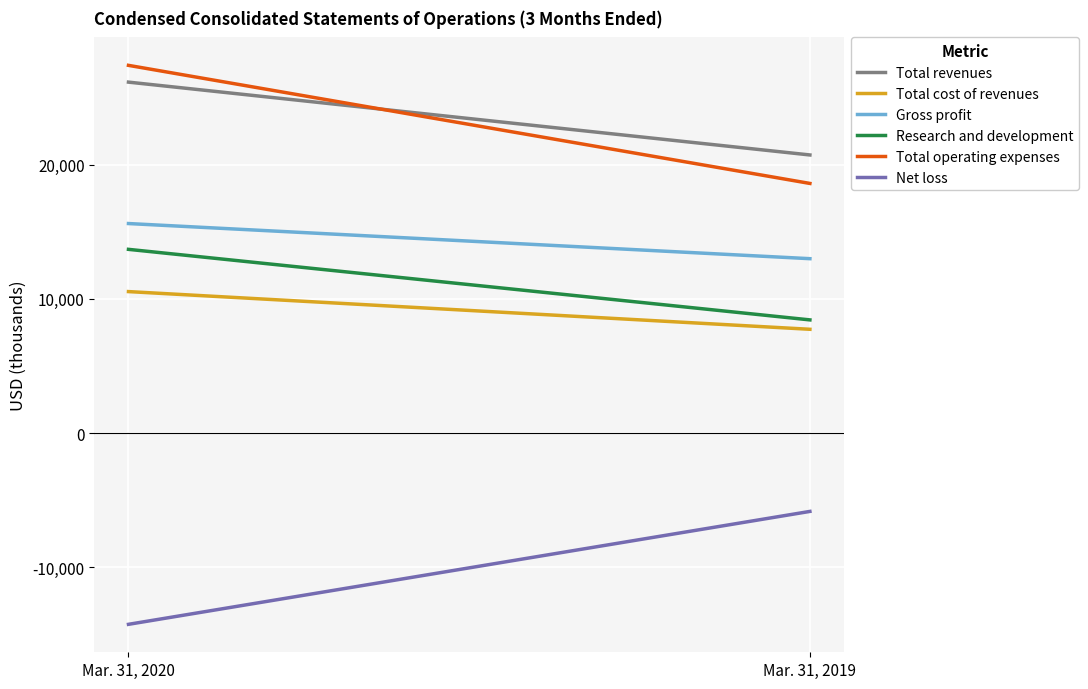

How many Total operating expenses values are between 18617 and 27425?

2